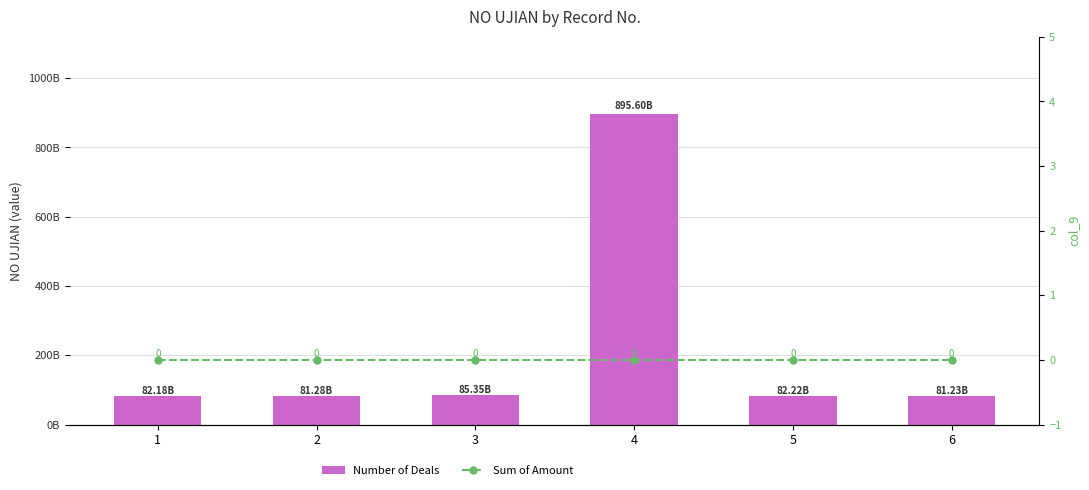

Rank the series by their average value, from lowest to highest.

Sum of Amount, Number of Deals